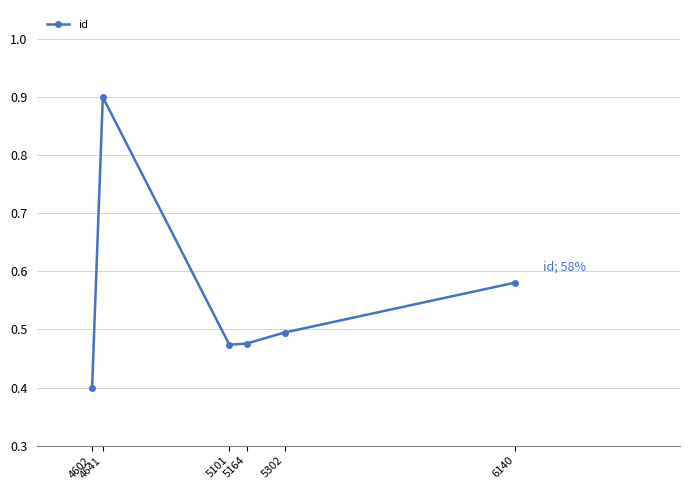

What is the value of the 2nd point from the left?

0.9